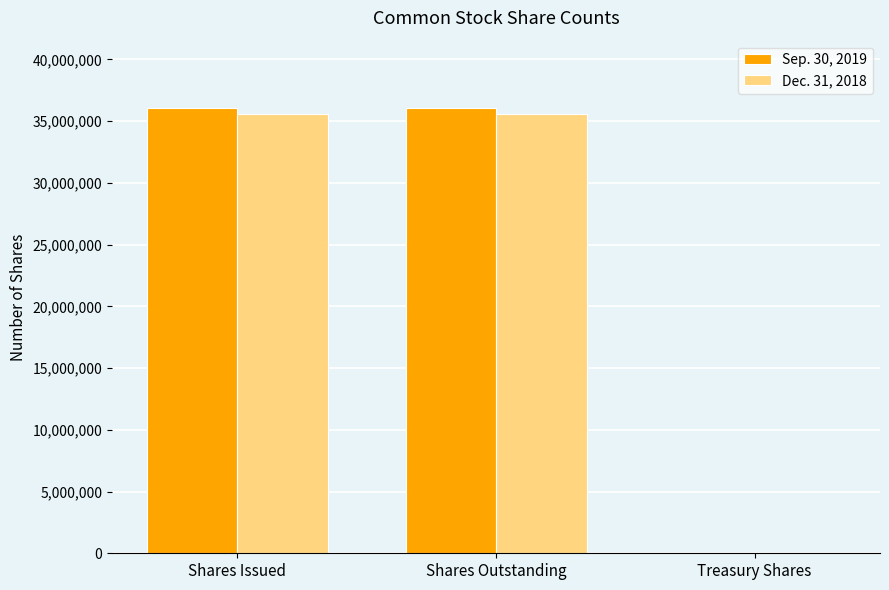

True or false: Dec. 31, 2018 has a value of 9333082 at Shares Issued.

False